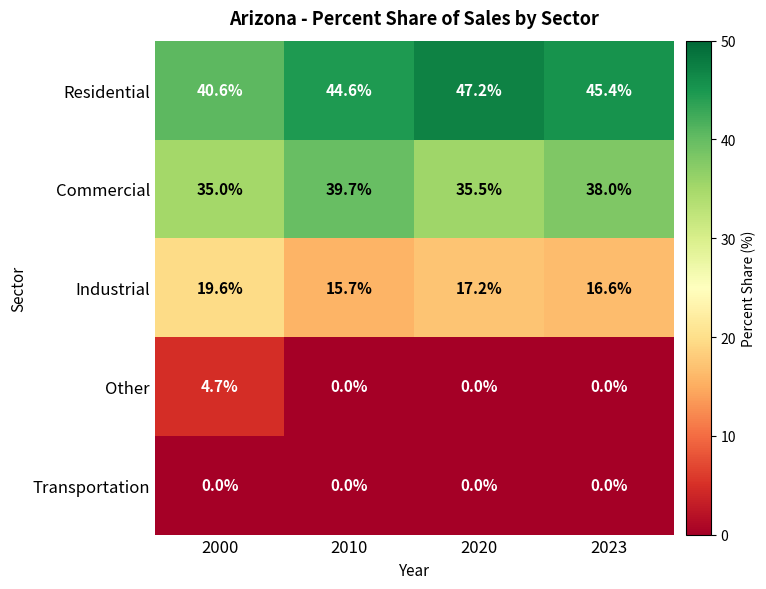

Which series has the largest total across all categories?

Residential